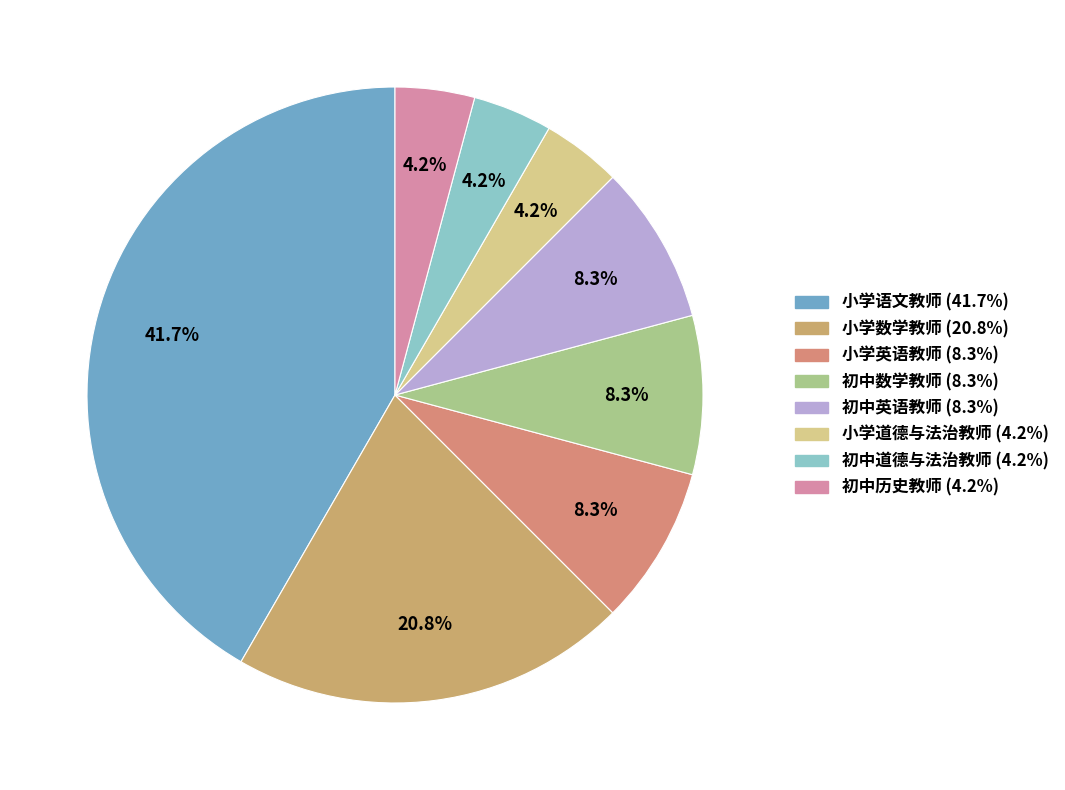

What percentage is the 小学英语教师 slice, to the nearest percent?

8%